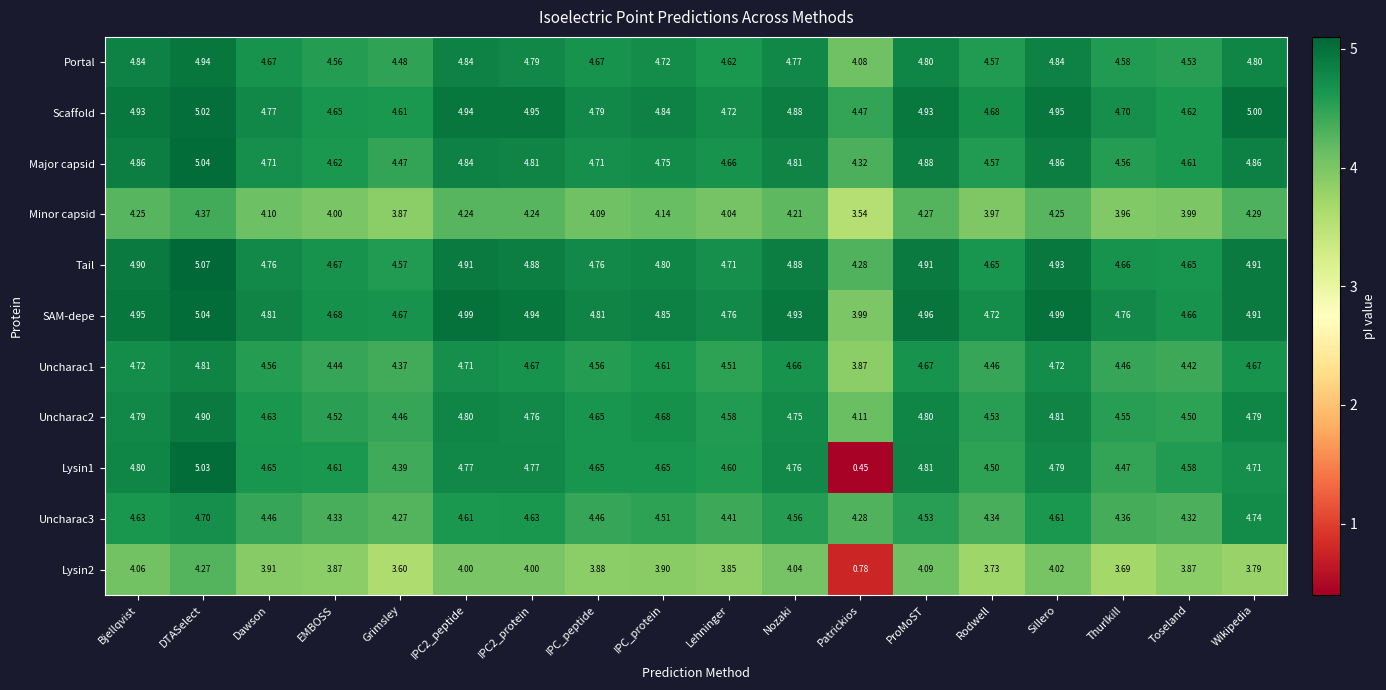

How many categories are shown in the chart?

18